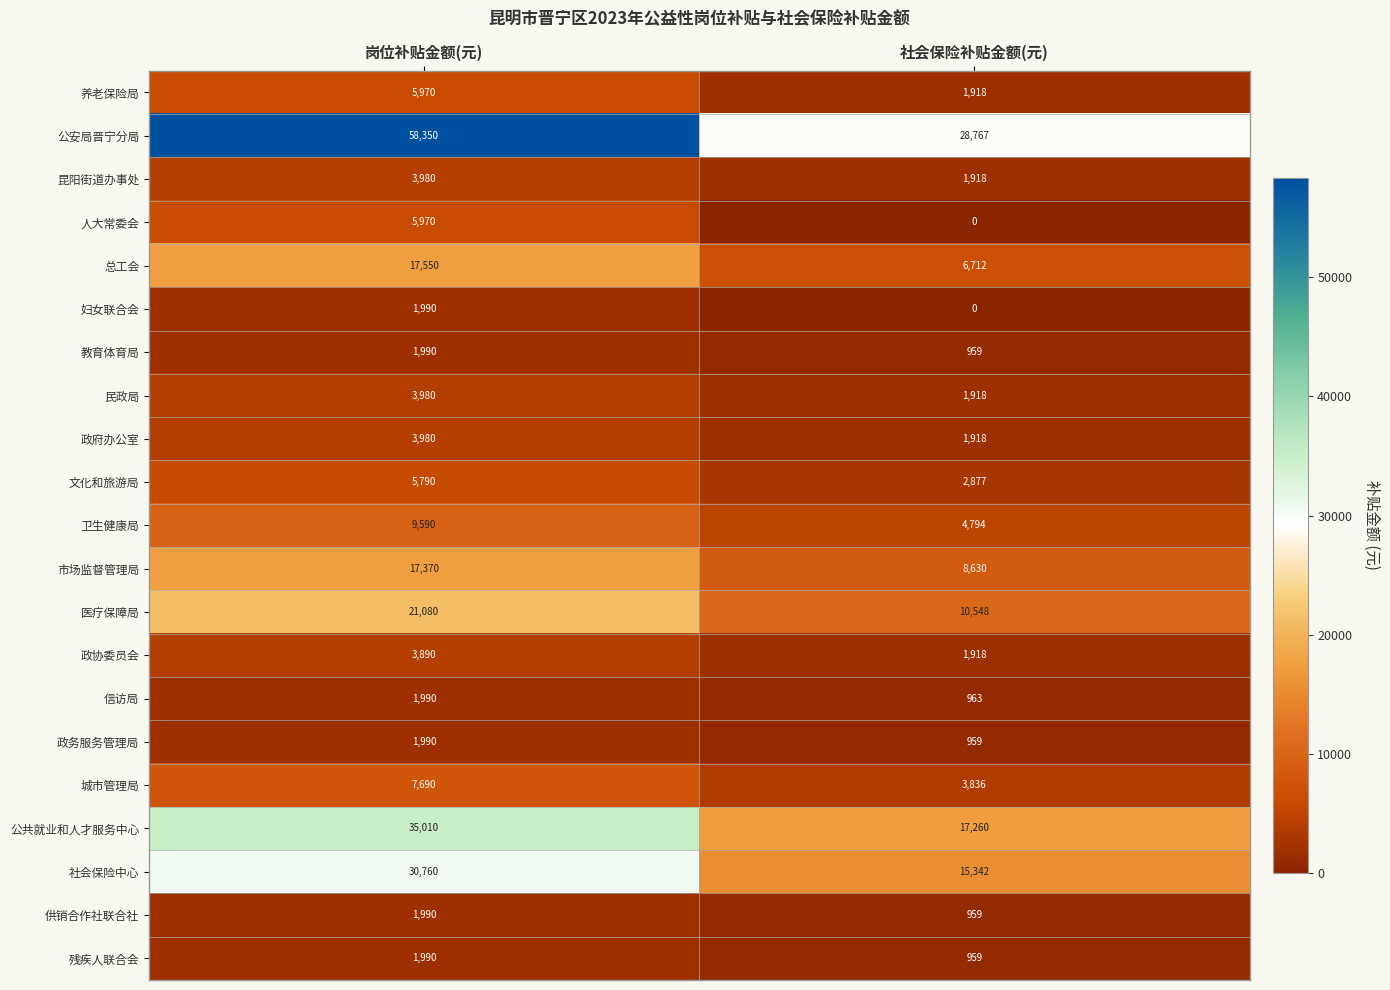

Which category has the lowest value in the 政协委员会 series?

社会保险补贴金额(元)